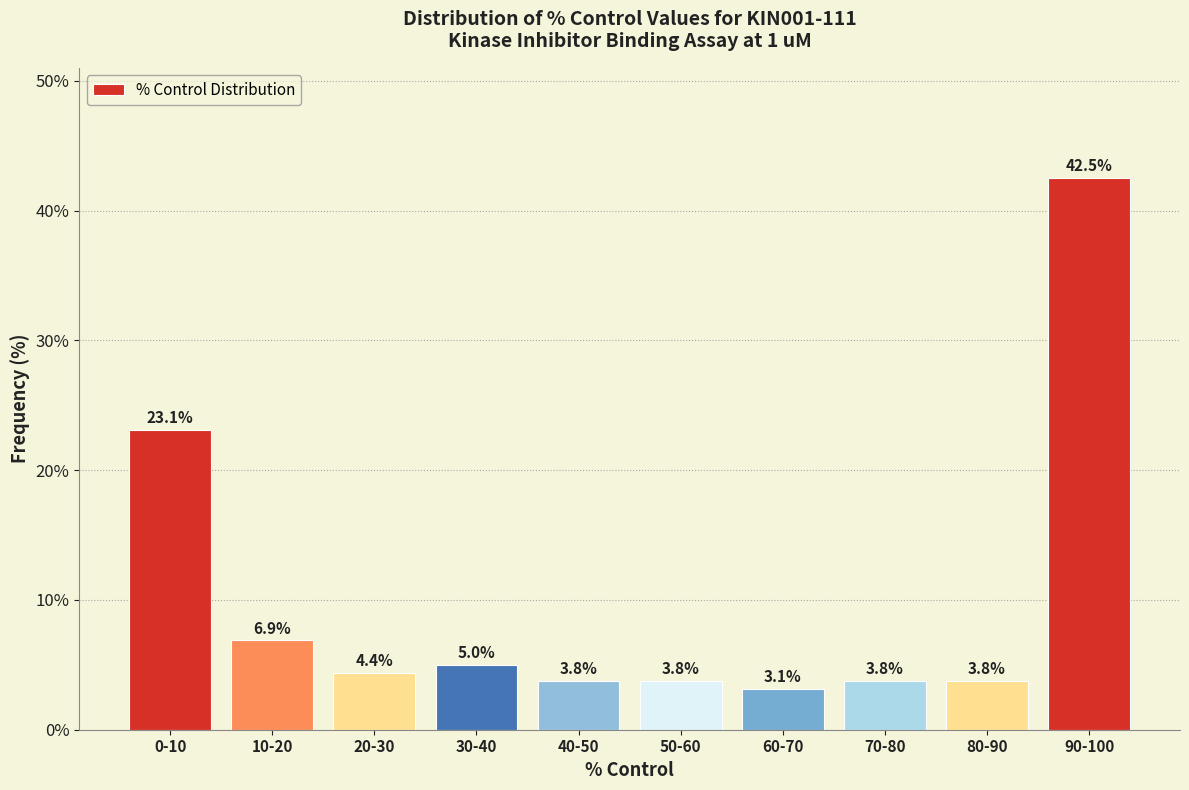

Reading right to left, what are all the values shown in this chart?

42.5	3.8	3.8	3.1	3.8	3.8	5.0	4.4	6.9	23.1